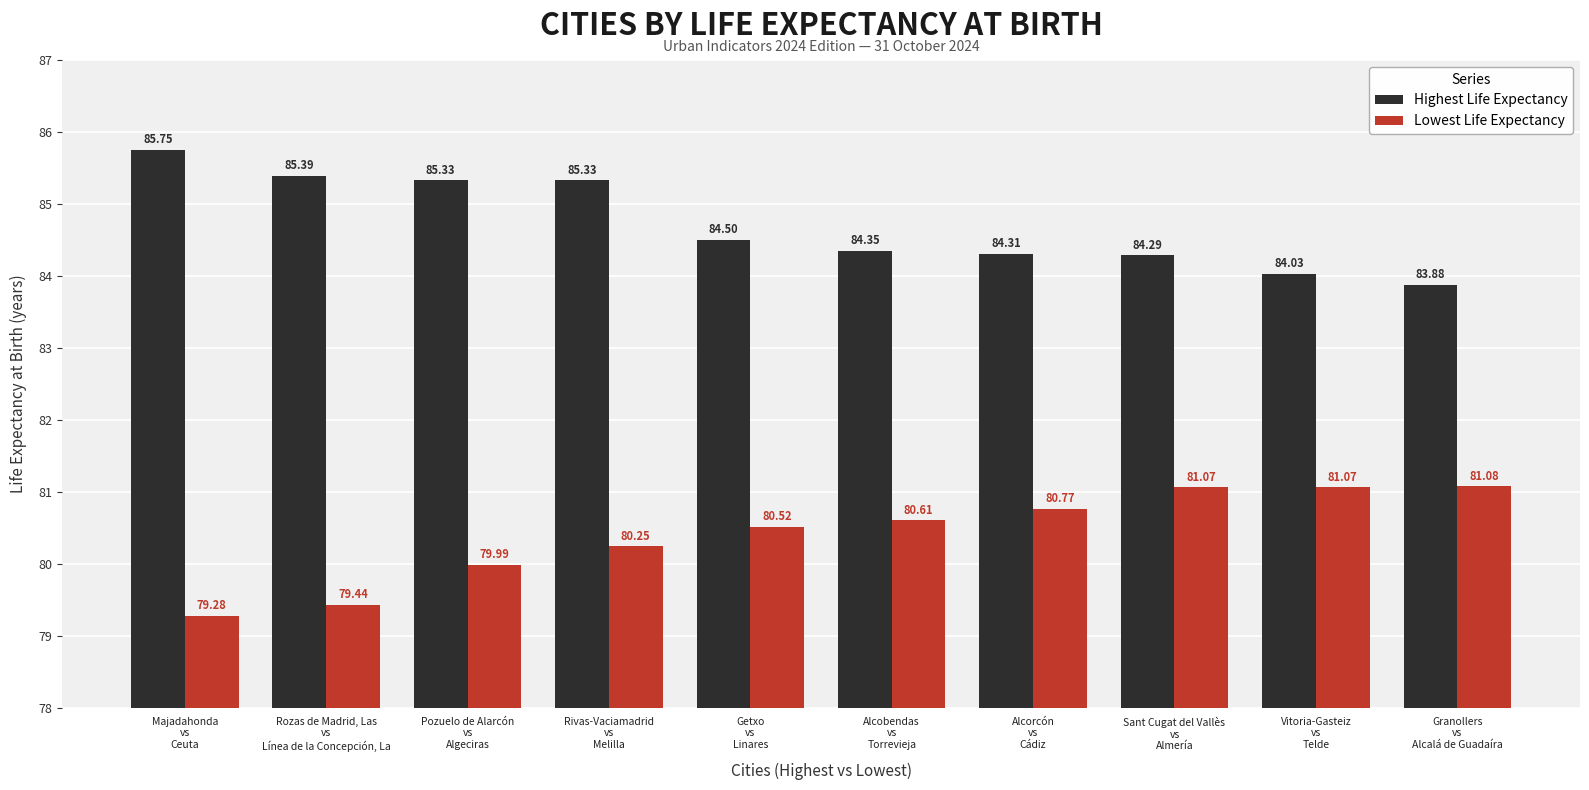

What is the average value of the Highest Life Expectancy series?

84.7